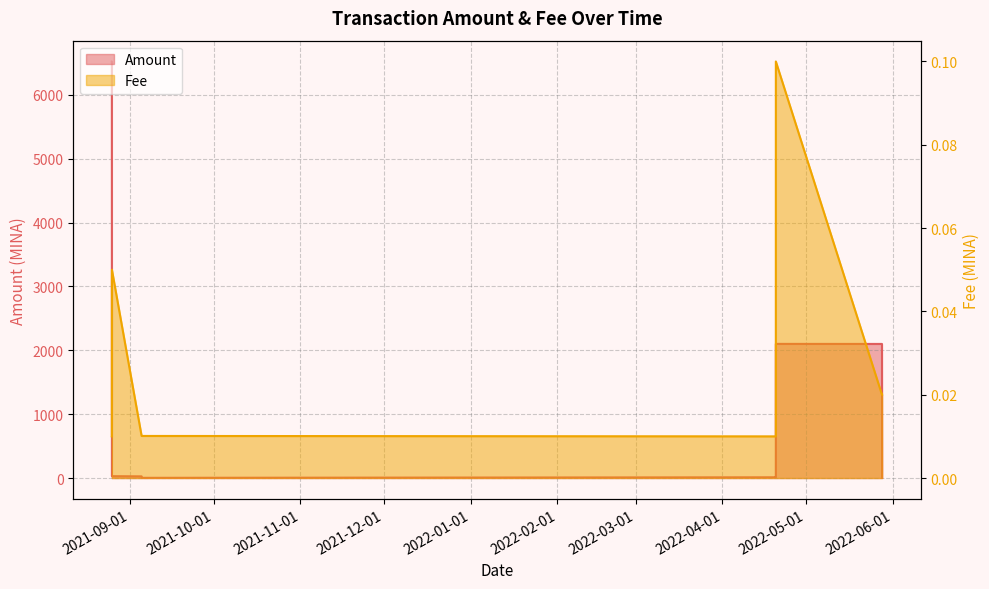

What are all the series names shown in the legend?

Amount, Fee